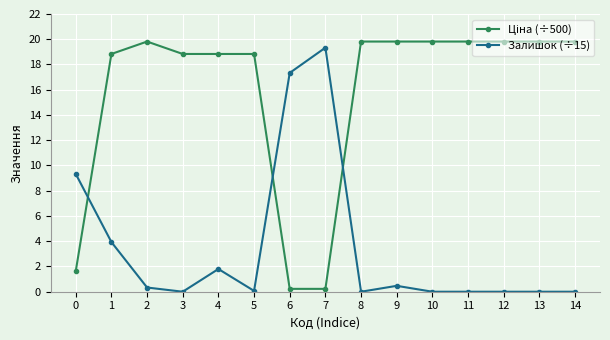

The Залишок (÷15) series shows 19.3 at 7. True or false?

True